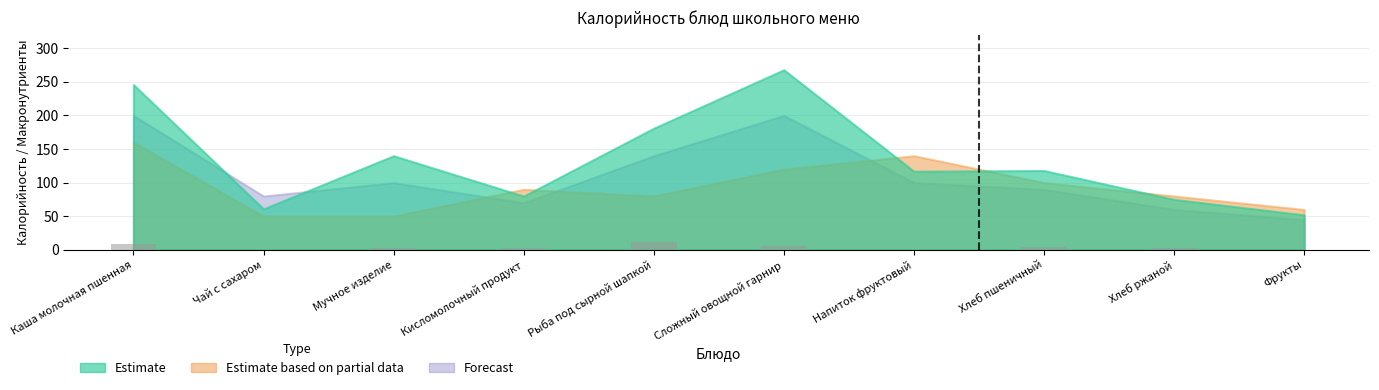

What is the change in value from Каша молочная пшенная to Чай с сахаром?

-8.3